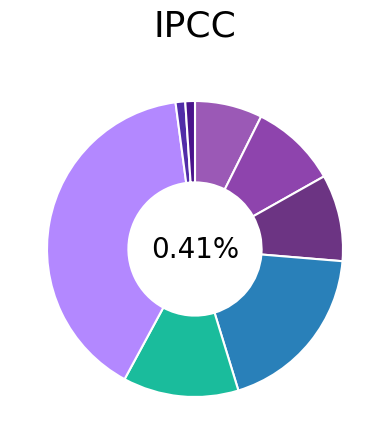

Does Sairam Nagarajan account for over 50% of the chart?

No